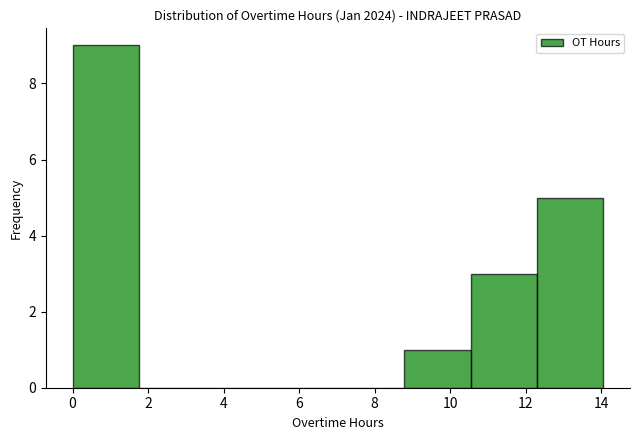

Reading left to right, list every bar in this chart as the range it spans on the x-axis followed by its height. Neither the bar edges nor the heights are printed on the chart, so give them approximately, as read against the axes.

0.0 to 1.8: 9
1.8 to 3.6: 0
3.6 to 5.2: 0
5.2 to 7.0: 0
7.0 to 8.8: 0
8.8 to 10.6: 1
10.6 to 12.4: 3
12.4 to 14.0: 5